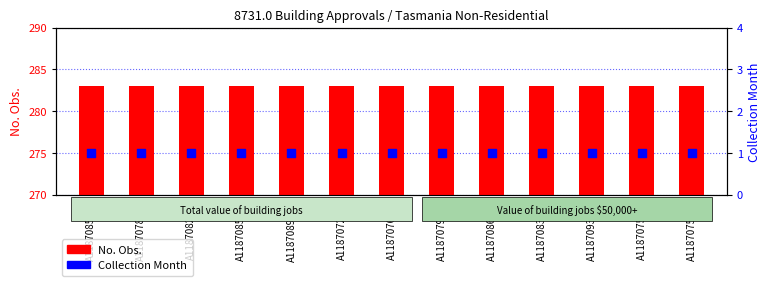

Which series contains the highest Y value?

No. Obs.